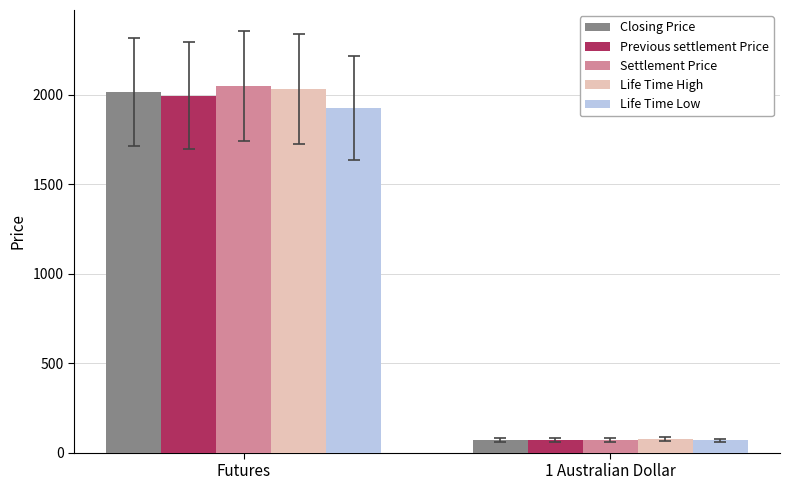

What is the sum of the Life Time High values at Futures and 1 Australian Dollar?

2106.6